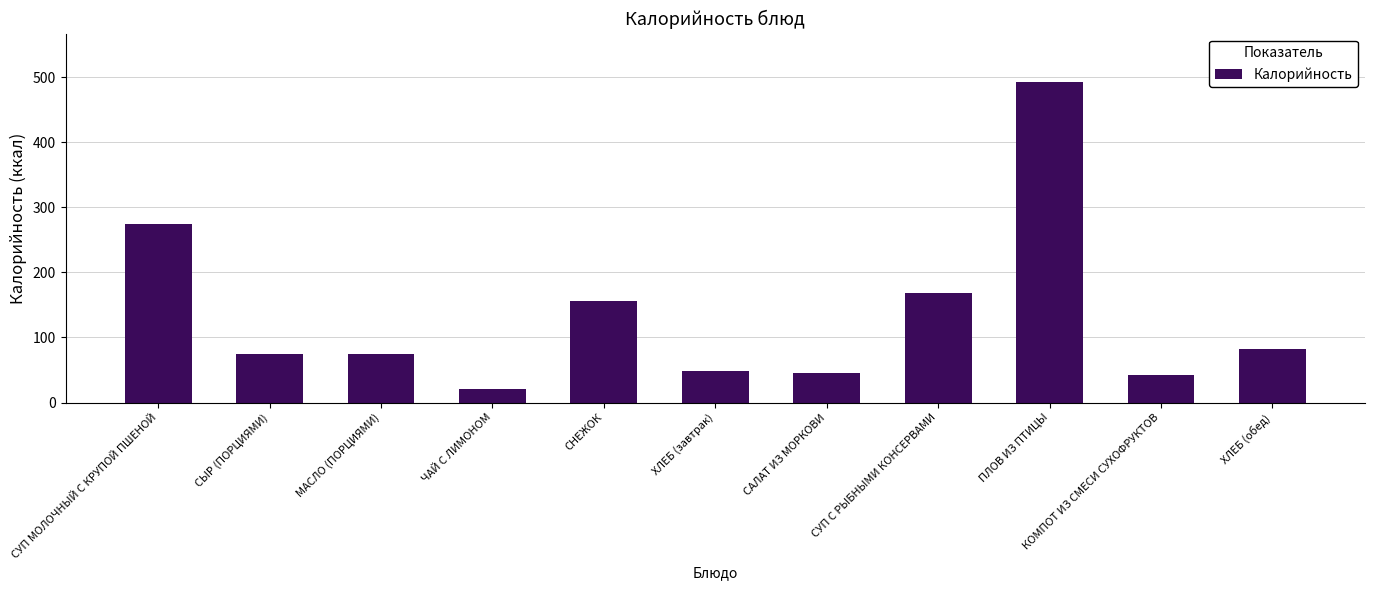

At which category does the chart reach its peak across all series?

ПЛОВ ИЗ ПТИЦЫ